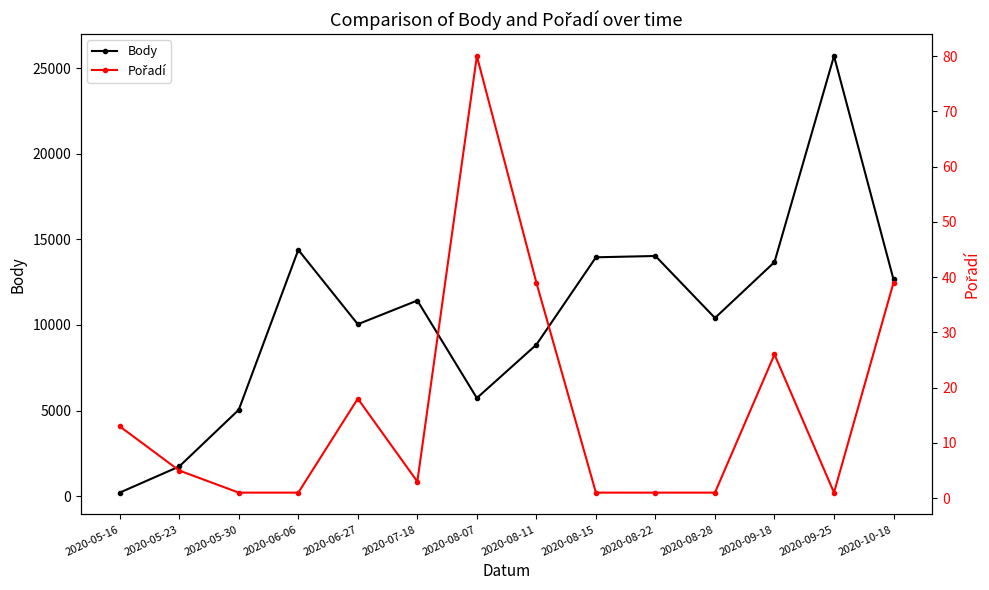

List the labels in order of Pořadí value, largest first.

2020-08-07, 2020-08-11, 2020-10-18, 2020-09-18, 2020-06-27, 2020-05-16, 2020-05-23, 2020-07-18, 2020-05-30, 2020-06-06, 2020-08-15, 2020-08-22, 2020-08-28, 2020-09-25